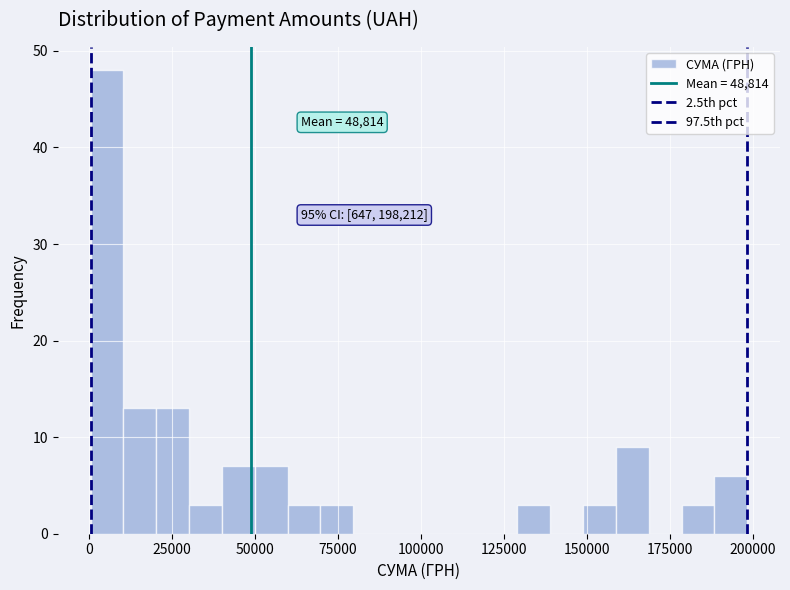

Around what value on the x-axis is the tallest bar? Give the approximate position of its centre, as read against the axis.

5000